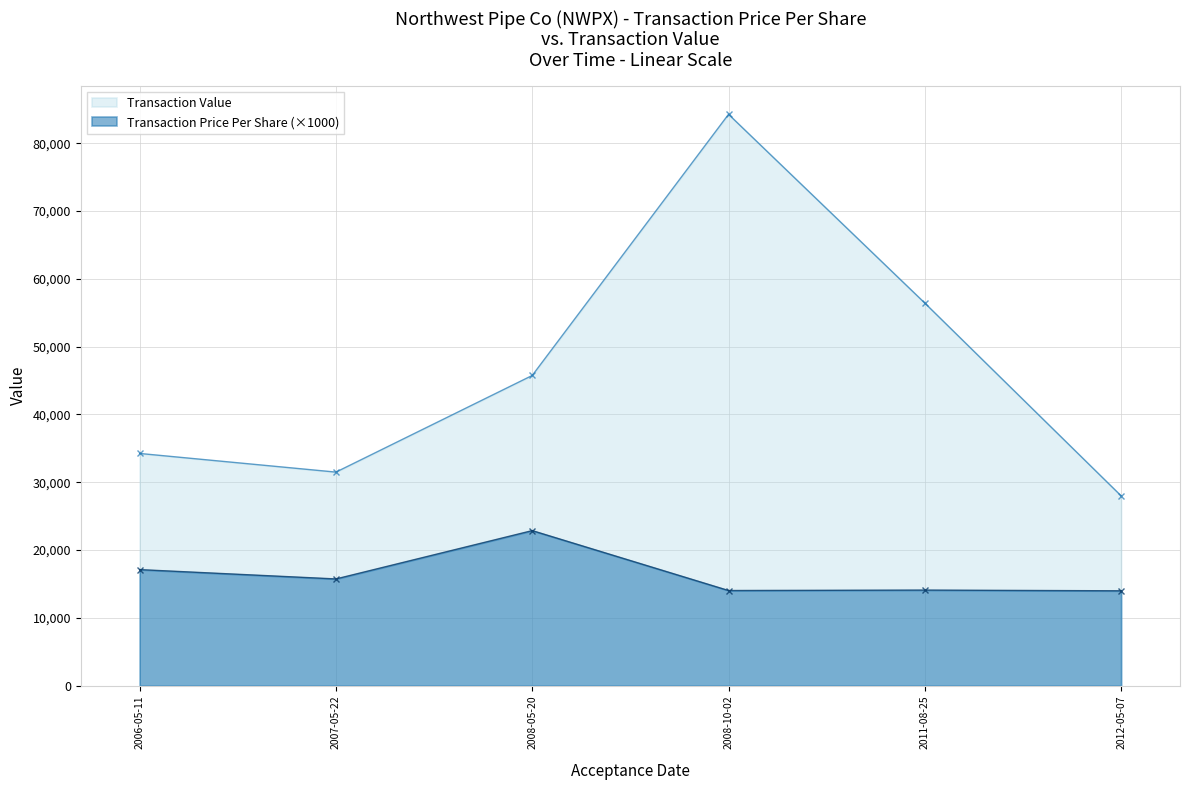

Reading left to right, what are all the values shown in this chart?

Transaction Price Per Share: 2006-05-11=17125	2007-05-22=15750	2008-05-20=22875	2008-10-02=14042	2011-08-25=14105	2012-05-07=14000
Transaction Value: 2006-05-11=34250	2007-05-22=31500	2008-05-20=45750	2008-10-02=84252	2011-08-25=56420	2012-05-07=28000